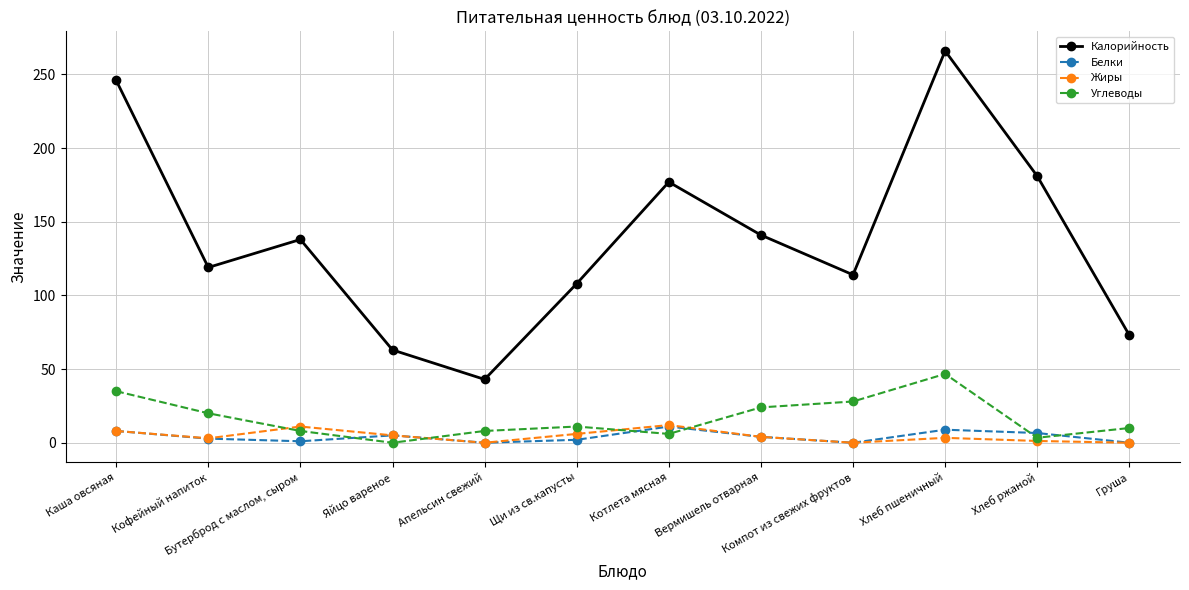

How many lines are shown in the chart?

4